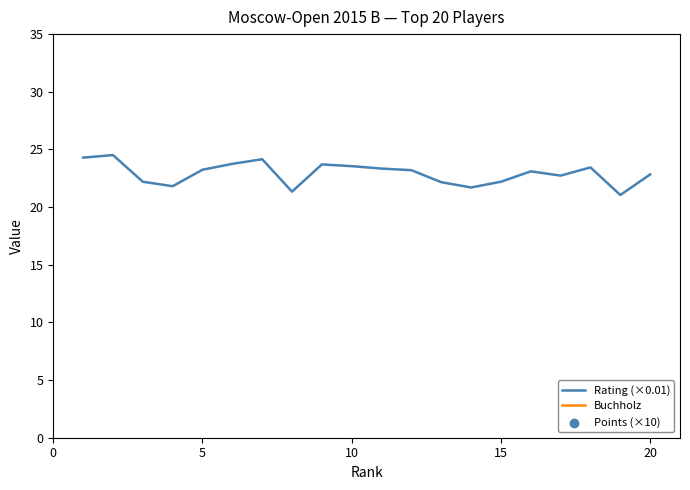

Which series reaches the minimum Y coordinate?

Rating (×0.01)